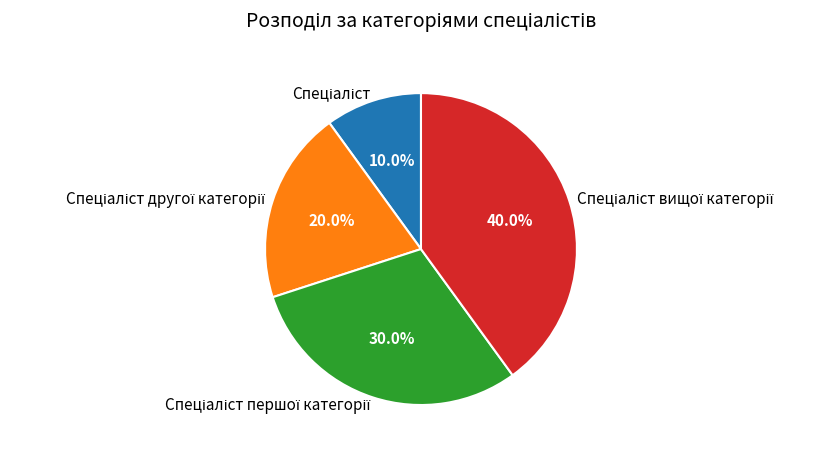

Is there any slice that represents more than half of the pie?

No